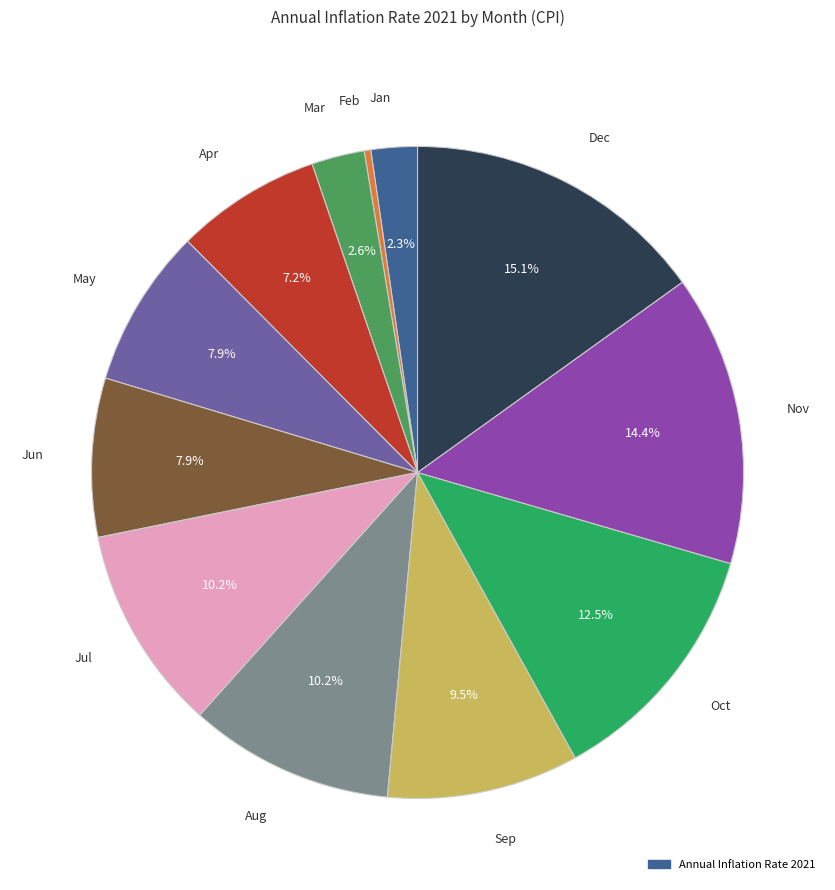

Does any single category account for the majority?

No